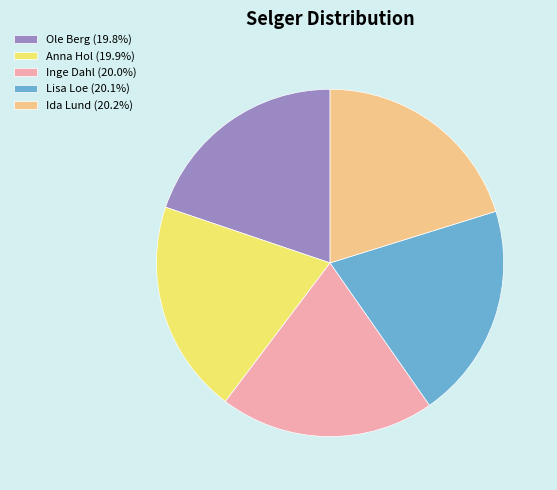

Count the number of slices in the pie.

5